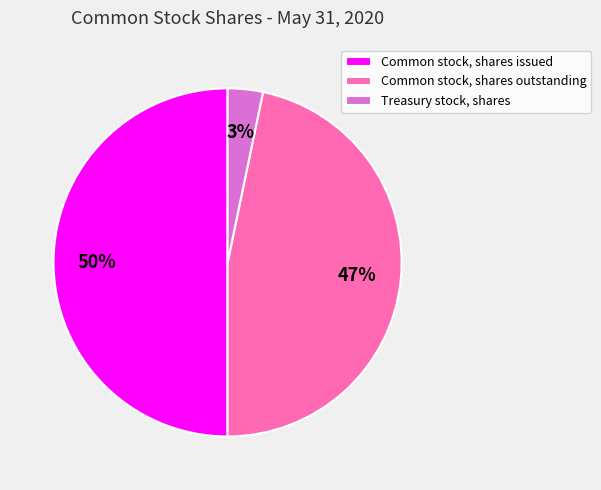

What percentage is the Treasury stock, shares slice, to the nearest percent?

3%